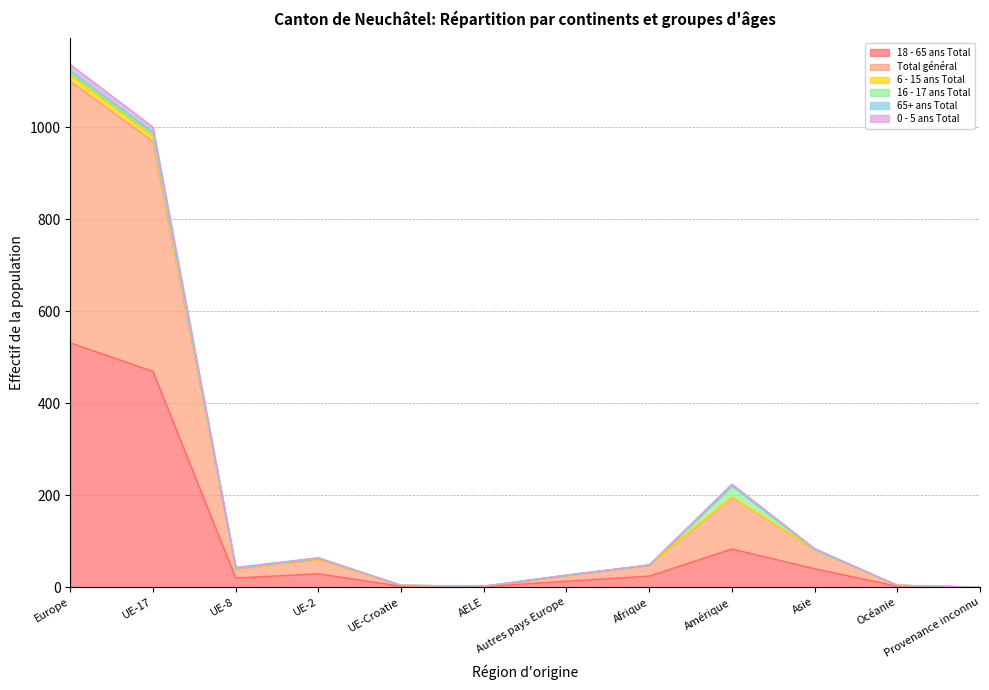

Does the chart display data point markers on the line(s)?

No